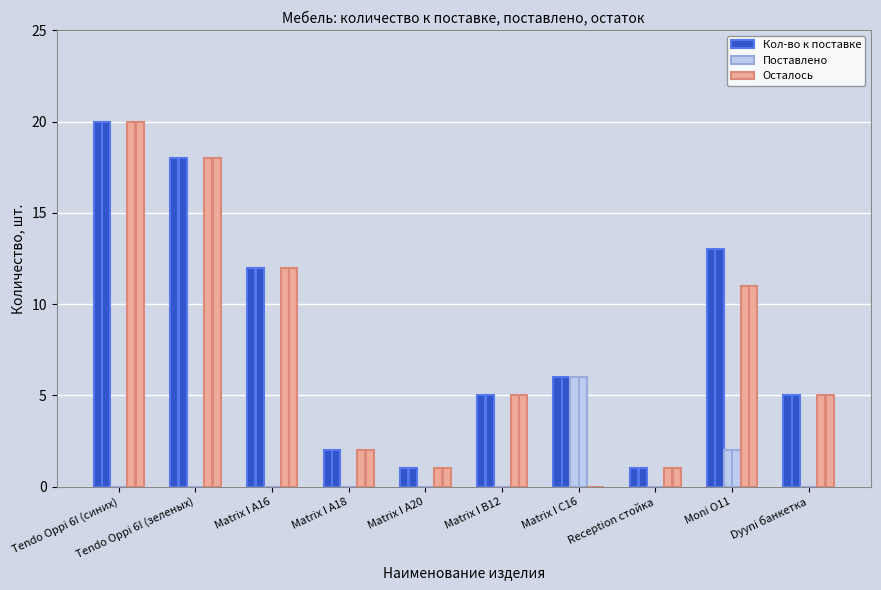

The Кол-во к поставке series shows 5 at Matrix I B12. True or false?

True